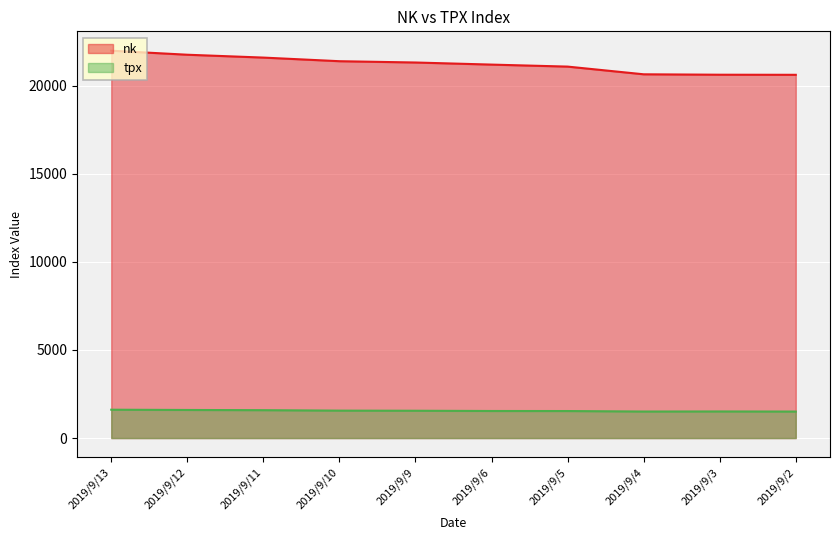

Between 2019/9/4 and 2019/9/9, which is larger?

2019/9/9